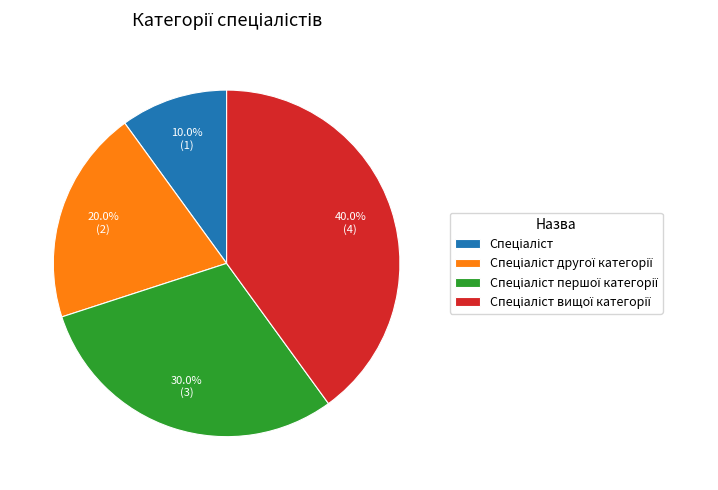

Is there a majority slice in this chart?

No